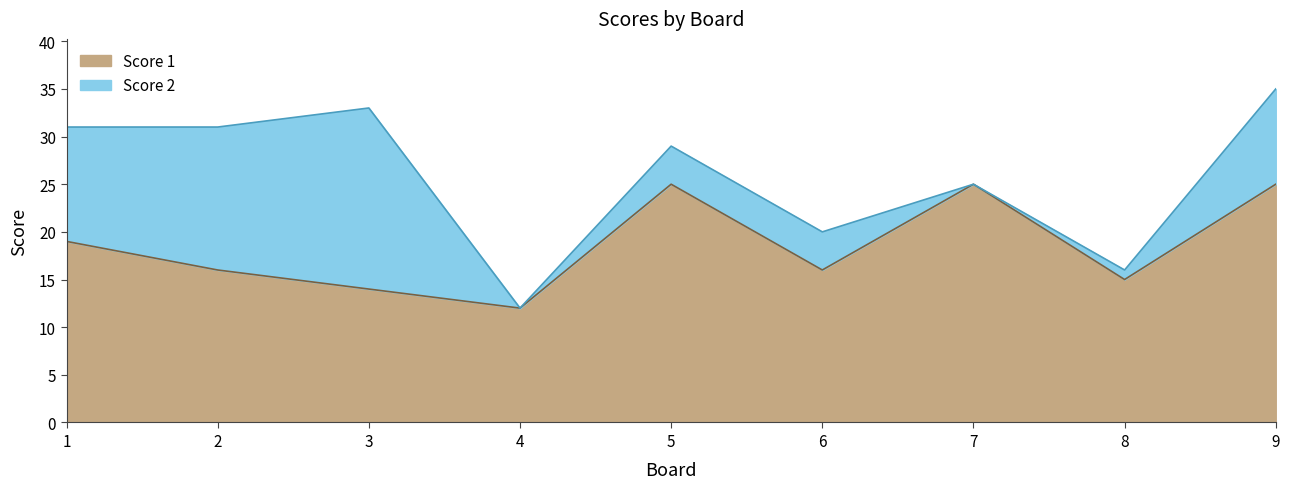

At which category does the data reach its first local peak?

5